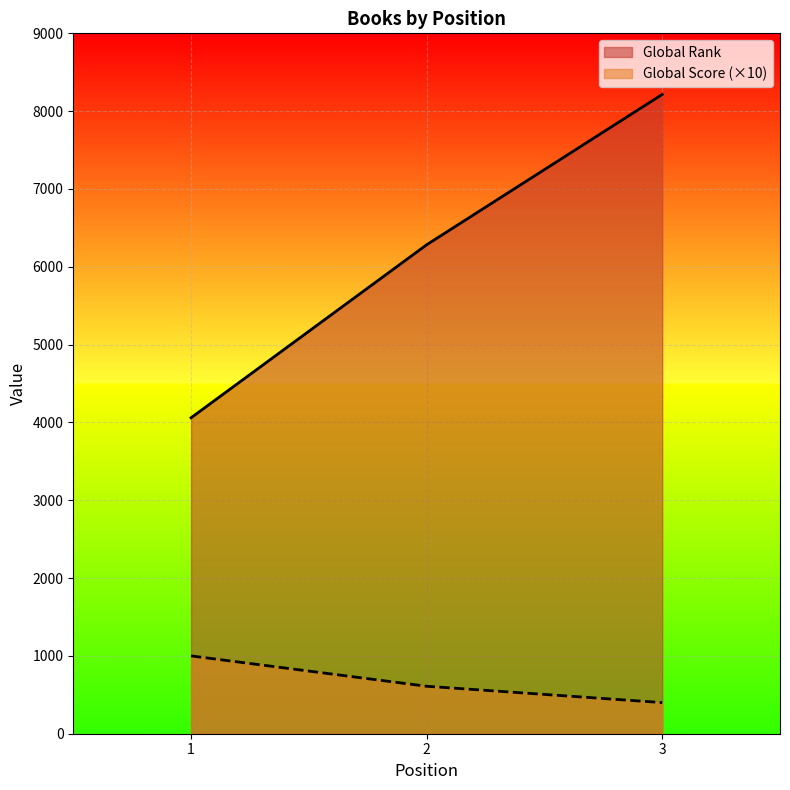

Reading left to right, list all the values displayed in this chart.

Global Rank: 1=4060	2=6283	3=8215
Global Score: 1=1000	2=610	3=400